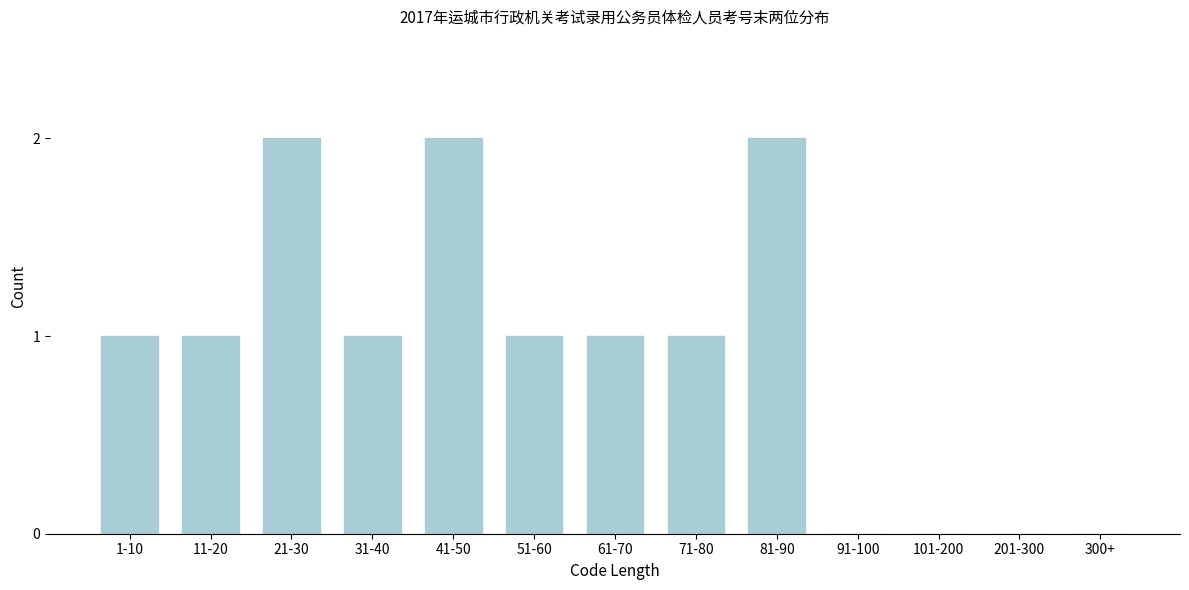

Reading left to right, transcribe all the data shown in this chart.

1-10=1	11-20=1	21-30=2	31-40=1	41-50=2	51-60=1	61-70=1	71-80=1	81-90=2	91-100=0	101-200=0	201-300=0	300+=0